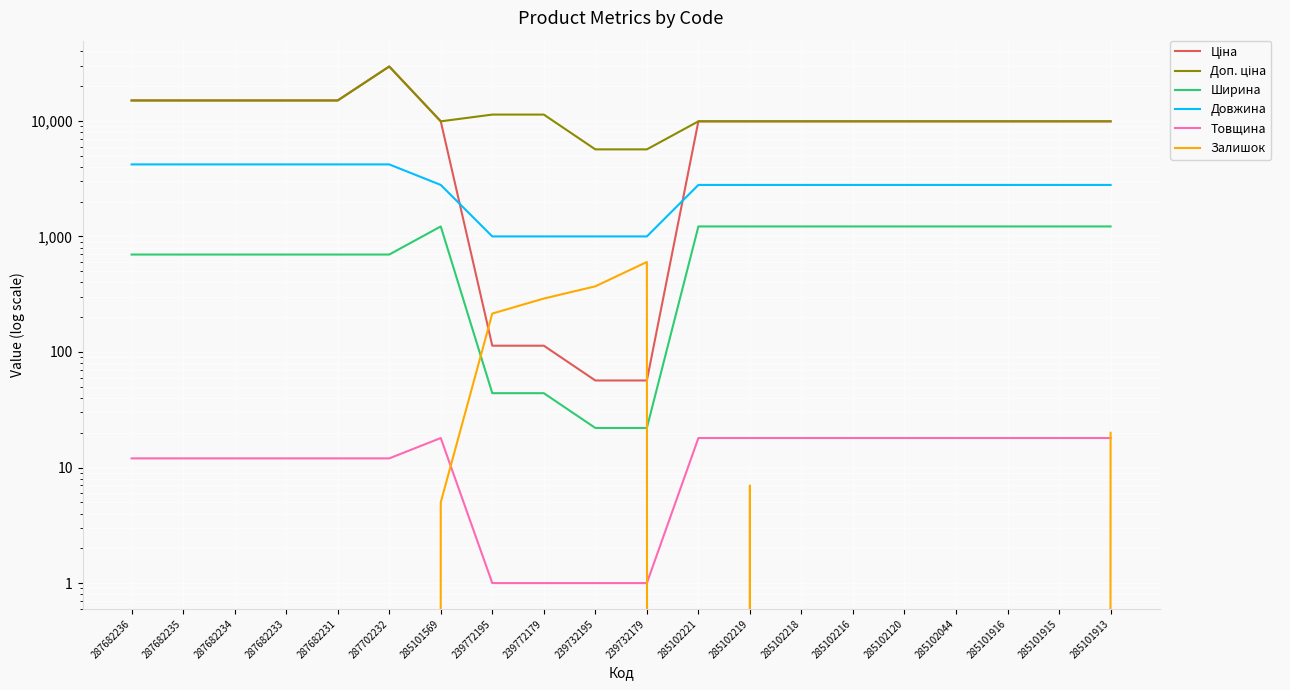

What is the value of the Ширина point at the 17th from the left?

1220.0